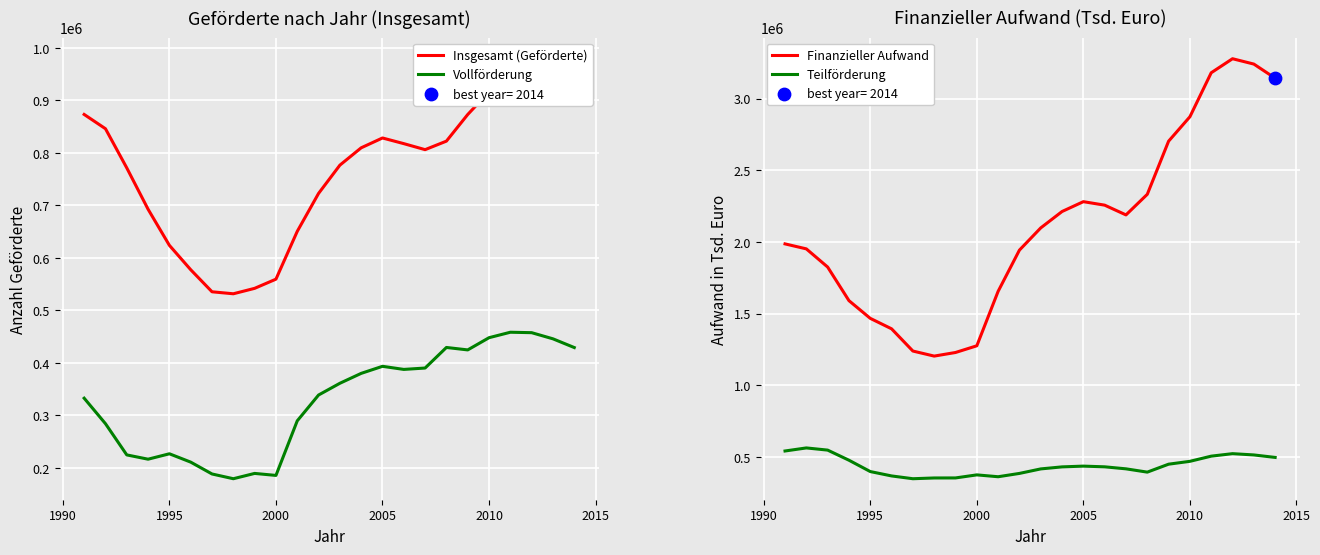

Which series contains the highest Y value?

Finanzieller Aufwand